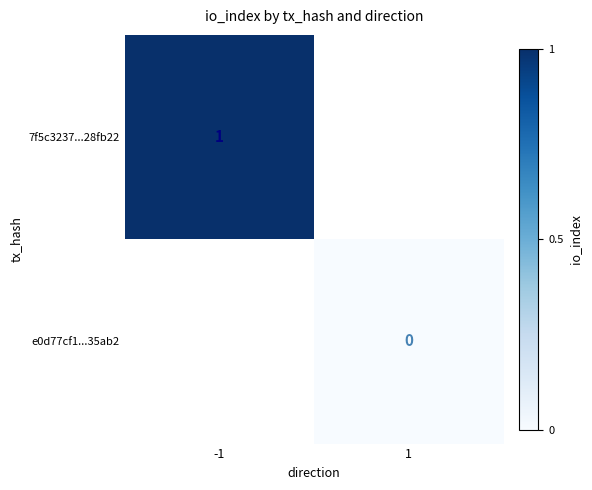

What is the greatest value displayed?

1.0